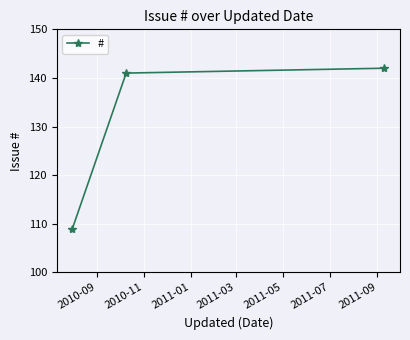

What is the average value?

131